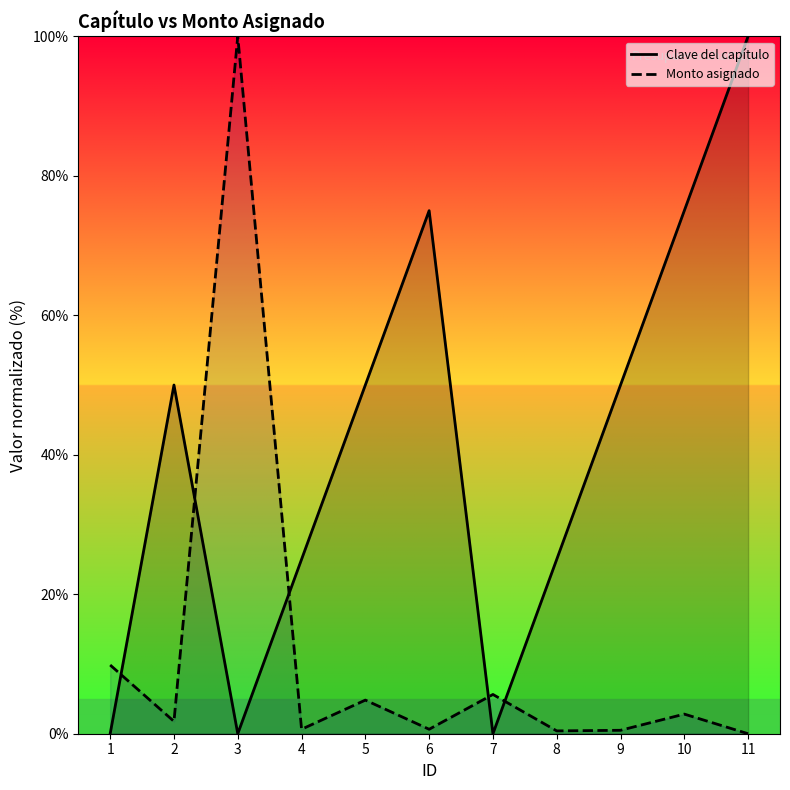

List the series in order of their peak value, lowest first.

Clave del capítulo, Monto asignado